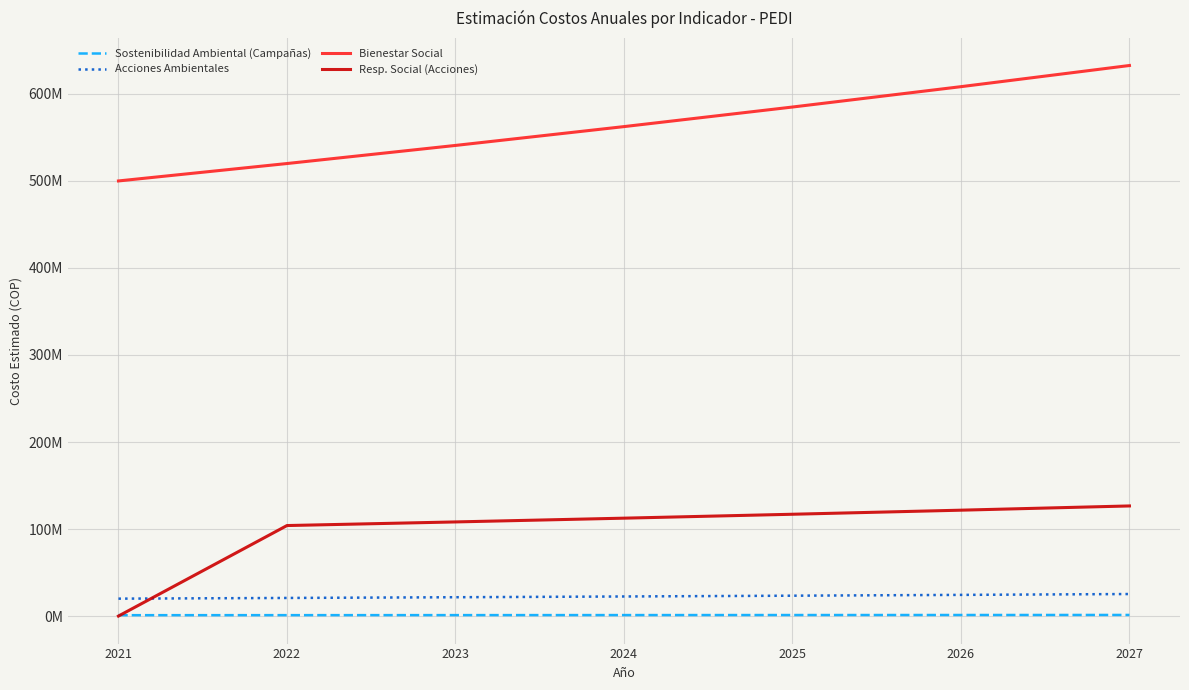

What are all the series names shown in the legend?

Sostenibilidad Ambiental (Campañas), Acciones Ambientales, Bienestar Social, Resp. Social (Acciones)